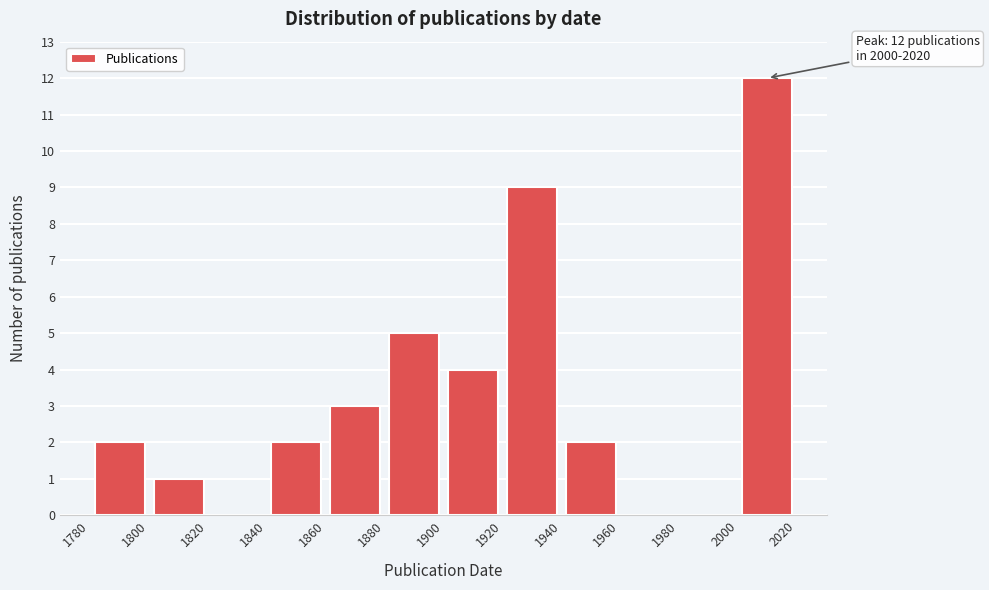

Which range on the x-axis has the tallest bar?

2000 to 2020